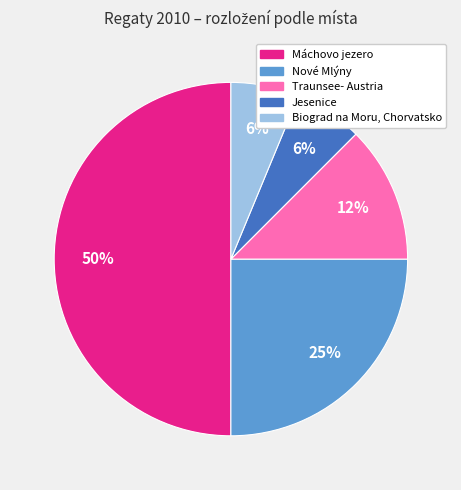

Is it true that Traunsee- Austria is 23% of the pie?

False